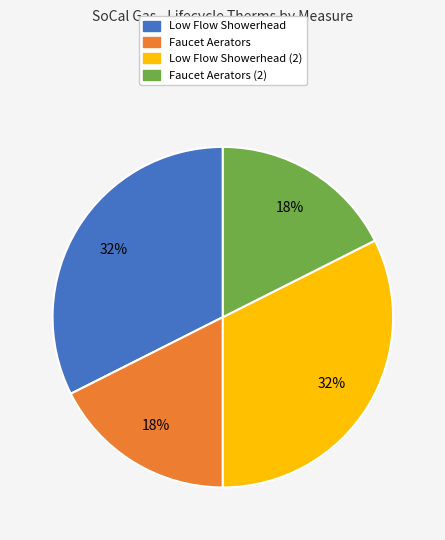

Is there a majority slice in this chart?

No